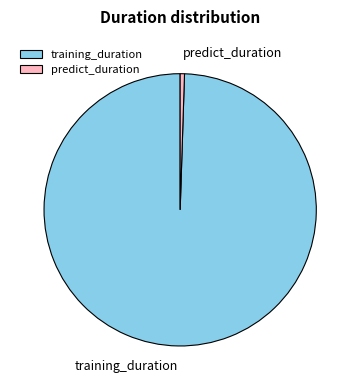

Which slice is the largest?

training_duration